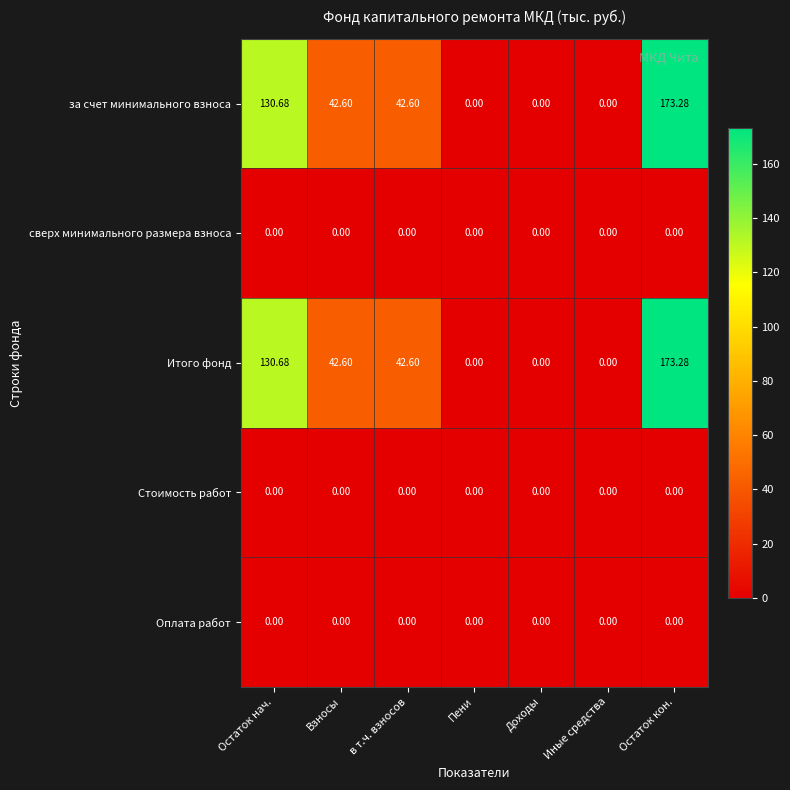

At which category is the sum across all series the highest?

Остаток кон.